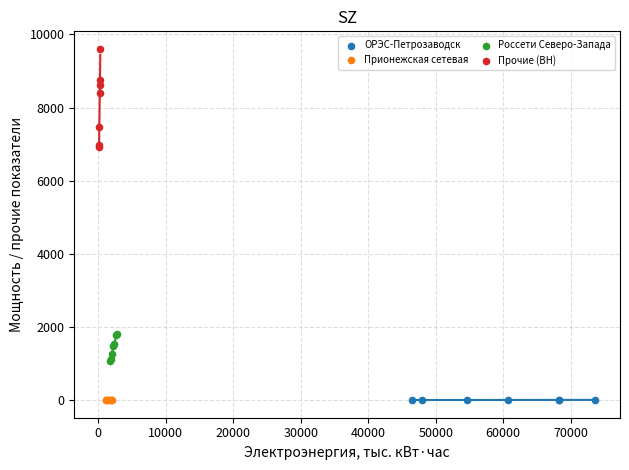

Which series has the widest spread of Y values?

Прочие (ВН)